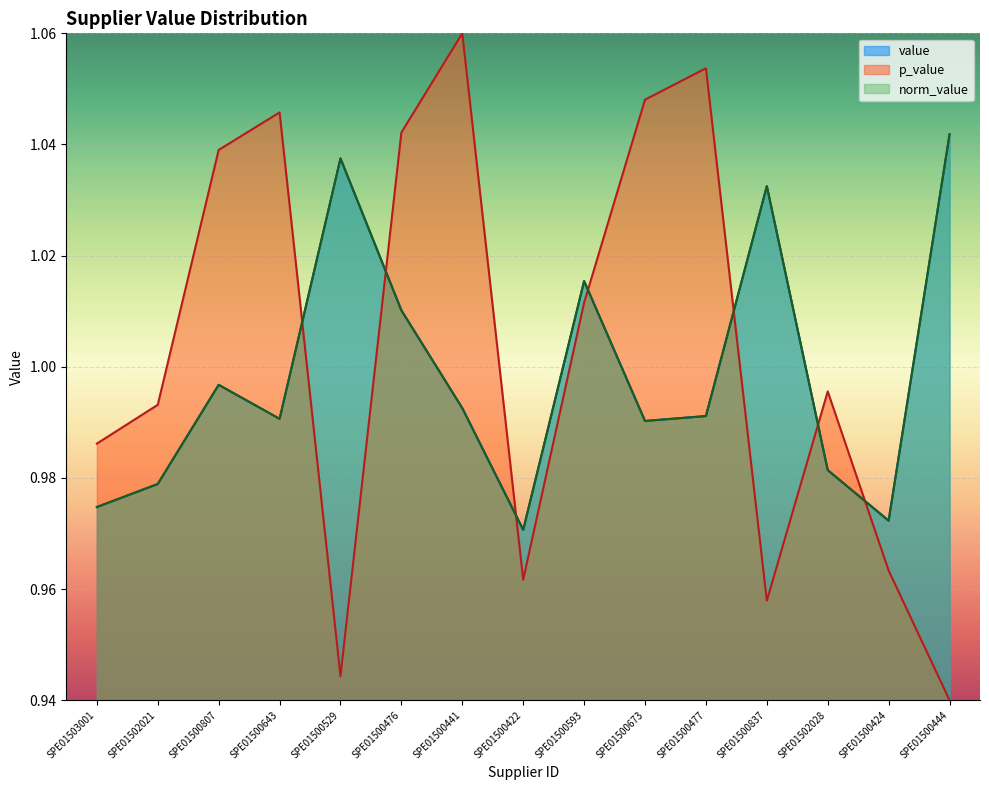

Reading left to right, what are all the values shown in this chart?

value: SPE01503001=1.0	SPE01502021=1.0	SPE01500807=1.0	SPE01500643=1.0	SPE01500529=1.0	SPE01500476=1.0	SPE01500441=1.0	SPE01500422=1.0	SPE01500593=1.0	SPE01500673=1.0	SPE01500477=1.0	SPE01500837=1.0	SPE01502028=1.0	SPE01500424=1.0	SPE01500444=1.0
p_value: SPE01503001=1.0	SPE01502021=1.0	SPE01500807=1.0	SPE01500643=1.0	SPE01500529=0.9	SPE01500476=1.0	SPE01500441=1.1	SPE01500422=1.0	SPE01500593=1.0	SPE01500673=1.0	SPE01500477=1.1	SPE01500837=1.0	SPE01502028=1.0	SPE01500424=1.0	SPE01500444=0.9
norm_value: SPE01503001=1.0	SPE01502021=1.0	SPE01500807=1.0	SPE01500643=1.0	SPE01500529=1.0	SPE01500476=1.0	SPE01500441=1.0	SPE01500422=1.0	SPE01500593=1.0	SPE01500673=1.0	SPE01500477=1.0	SPE01500837=1.0	SPE01502028=1.0	SPE01500424=1.0	SPE01500444=1.0